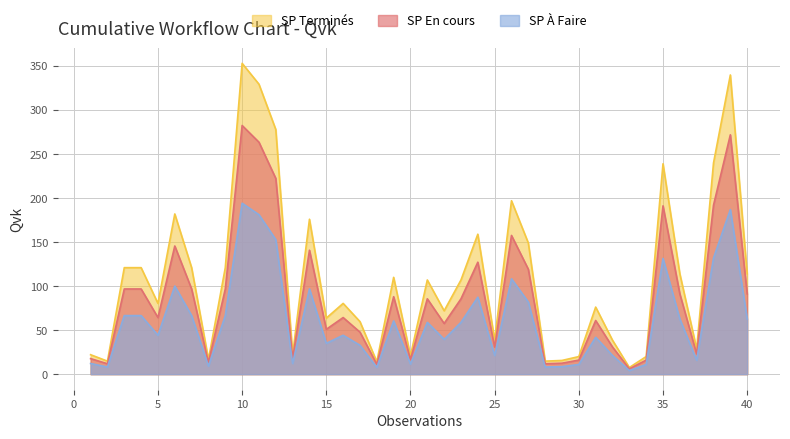

What is the minimum value shown in the chart?

4.2